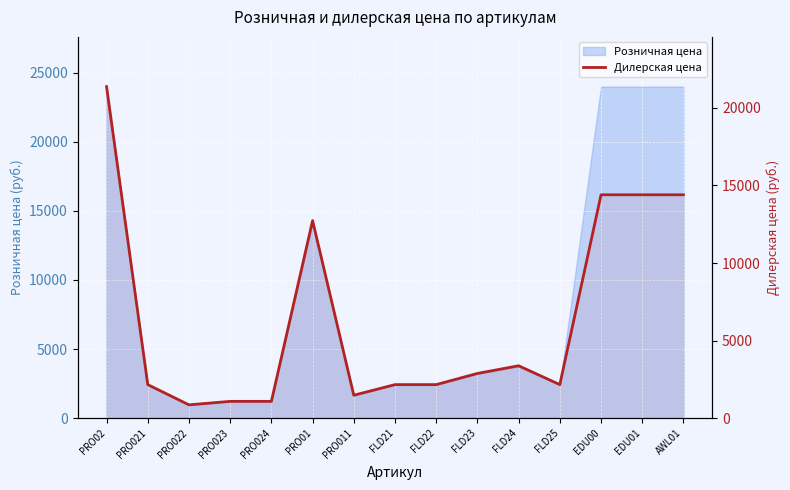

The chart shows a value of 3375 at FLD24. True or false?

True